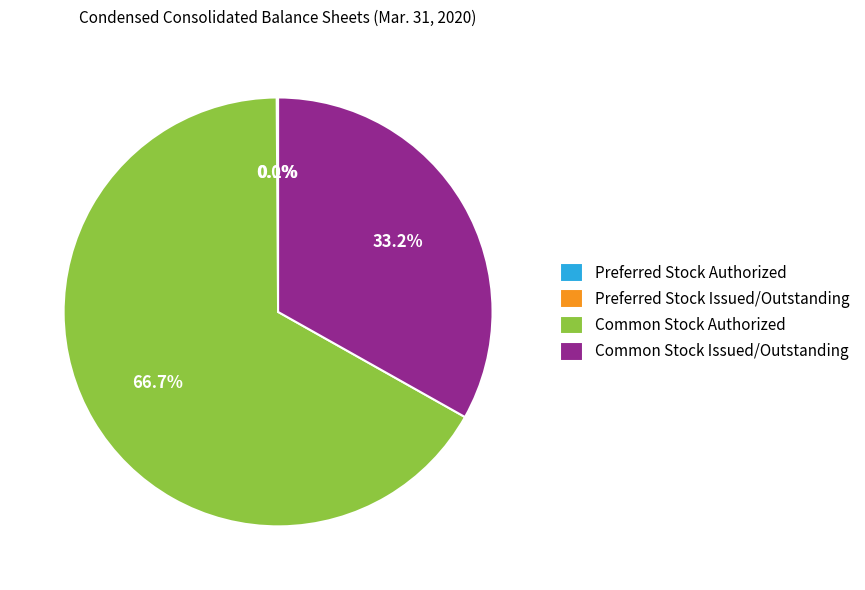

Which slice is the largest?

Common Stock Authorized